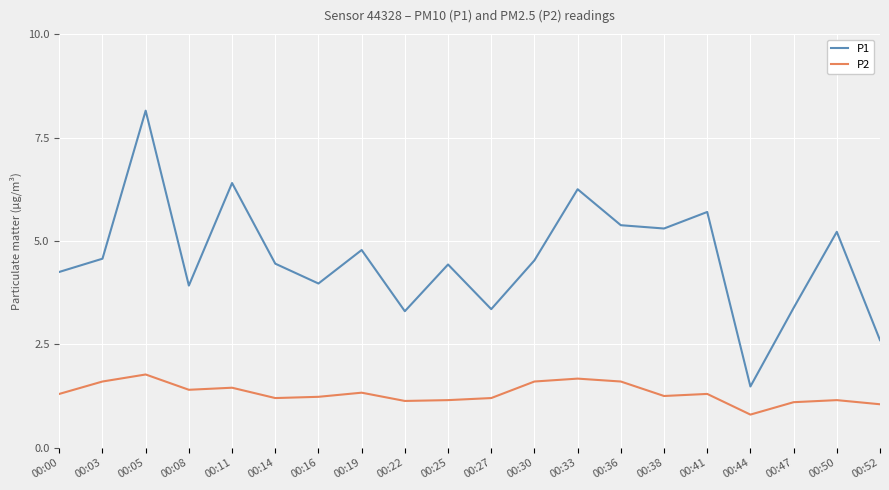

How many lines are shown in the chart?

2